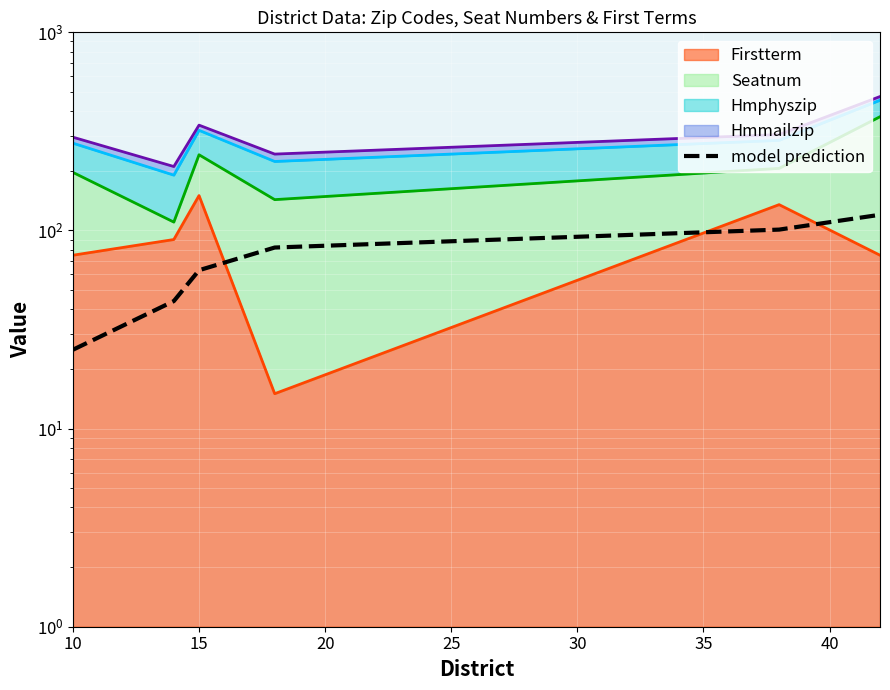

What is the value of the 3rd point from the left?

63